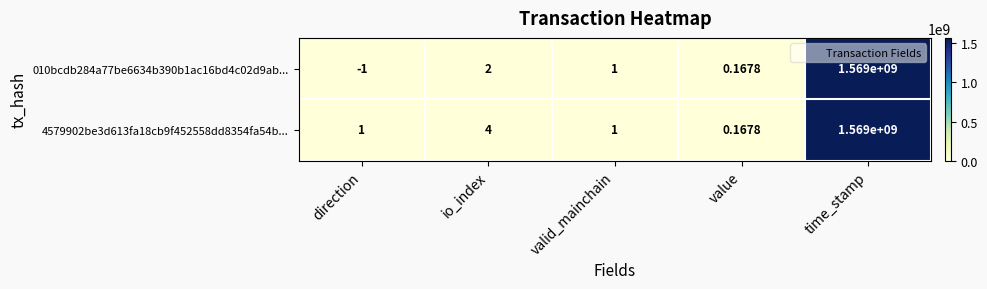

Which category has the lowest value across all series?

direction